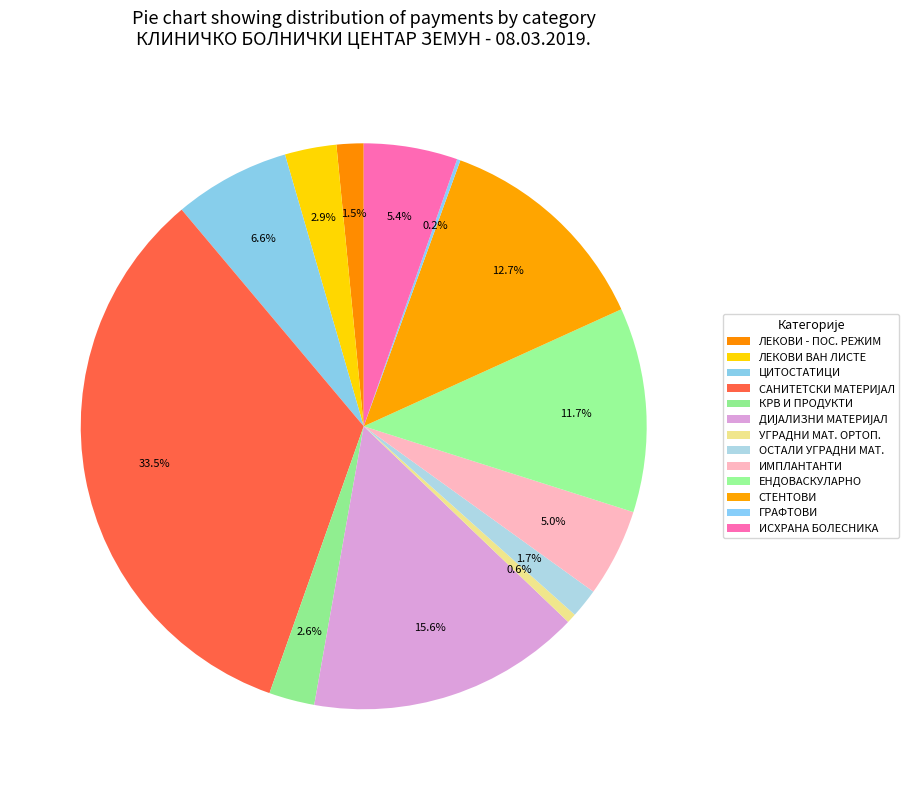

Count the number of slices in the pie.

13